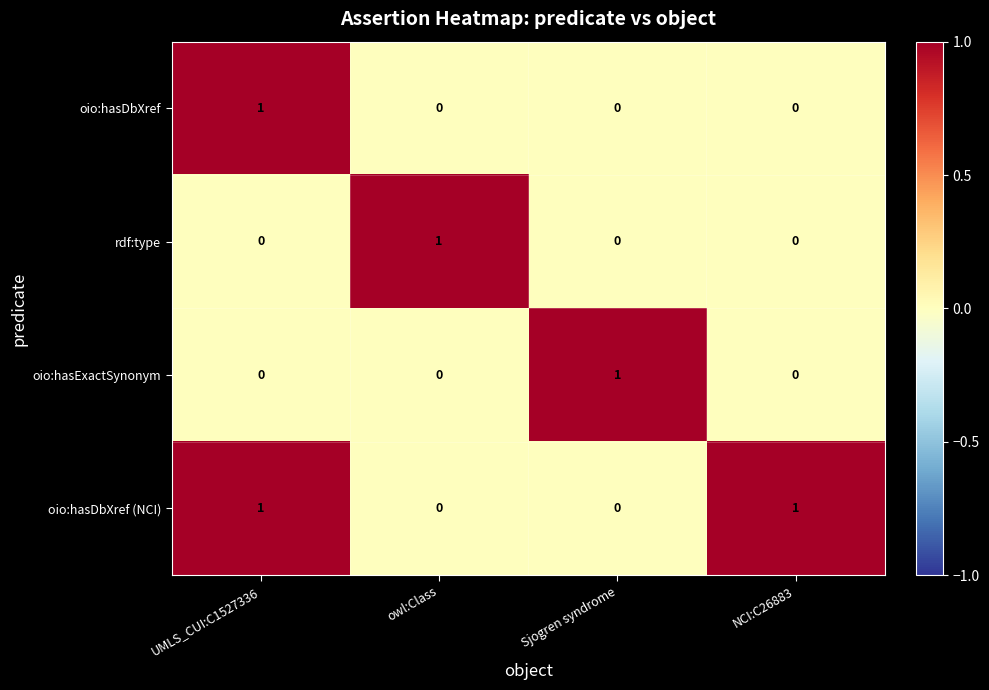

Which category has the highest value in the rdf:type series?

owl:Class